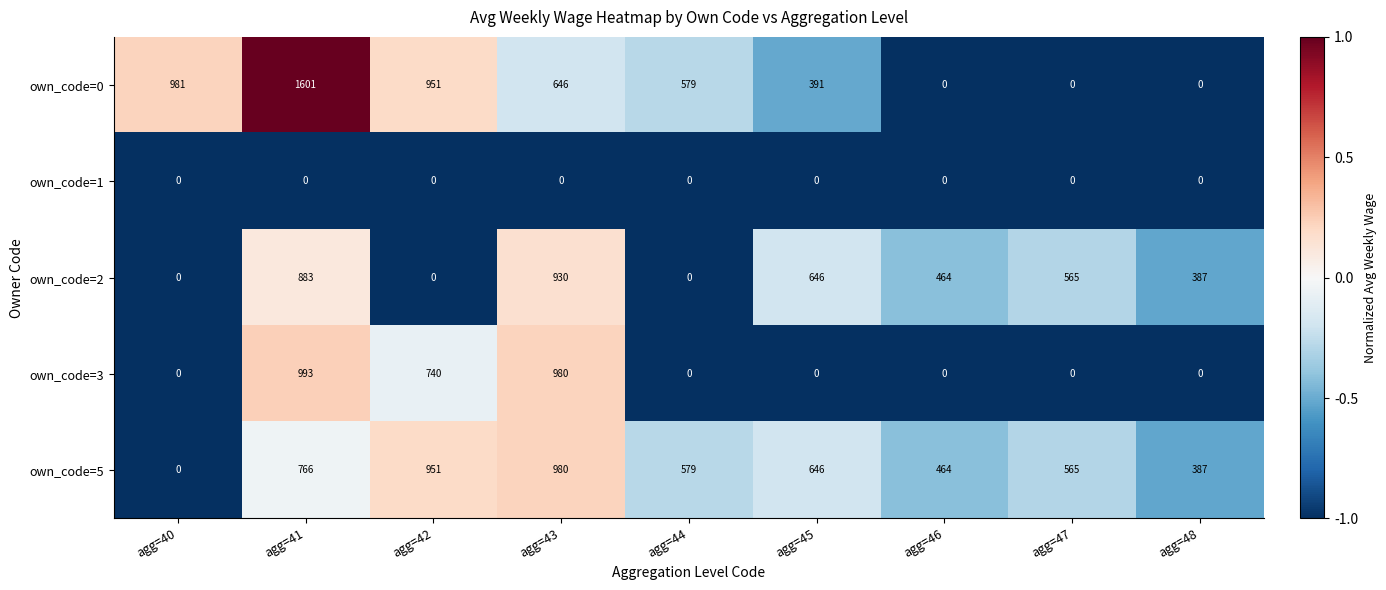

What is the highest value of the own_code=5 series?

980